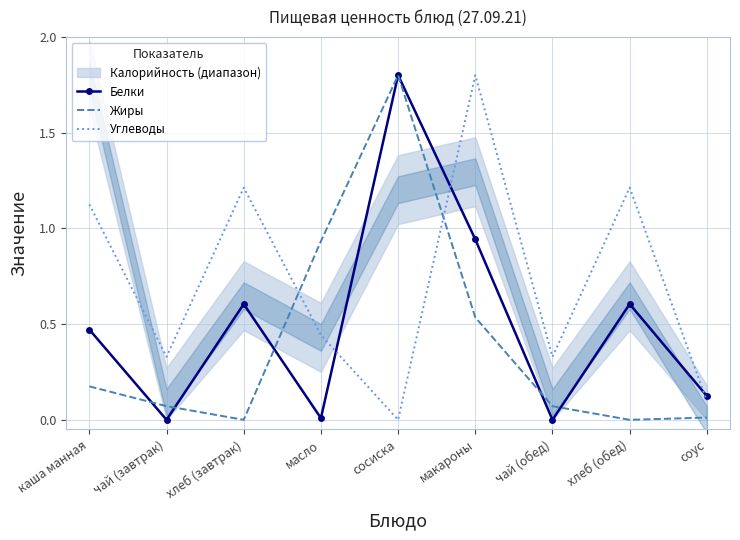

True or false: Углеводы and Жиры intersect in this chart.

True